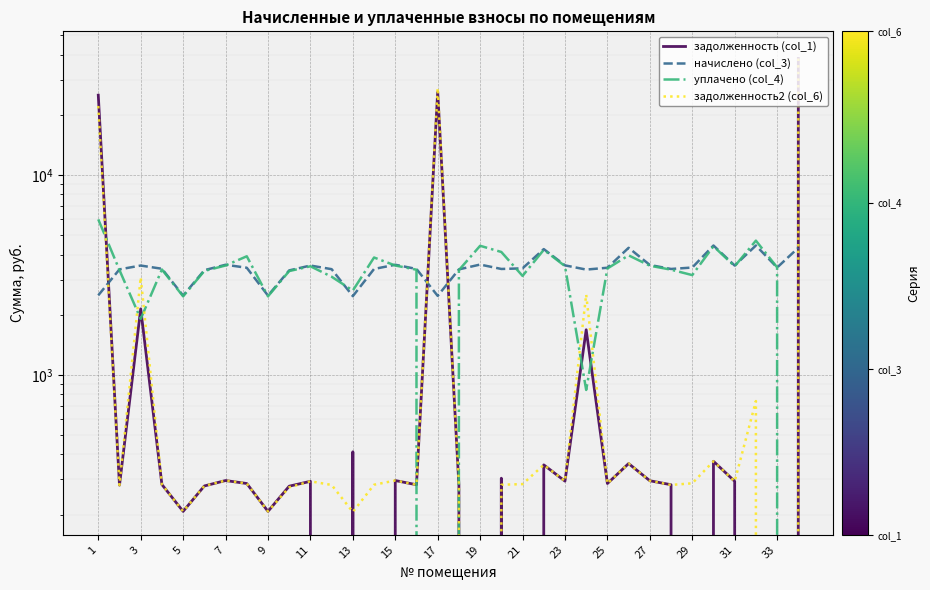

What is the maximum value for задолженность (col_1)?

38286.2